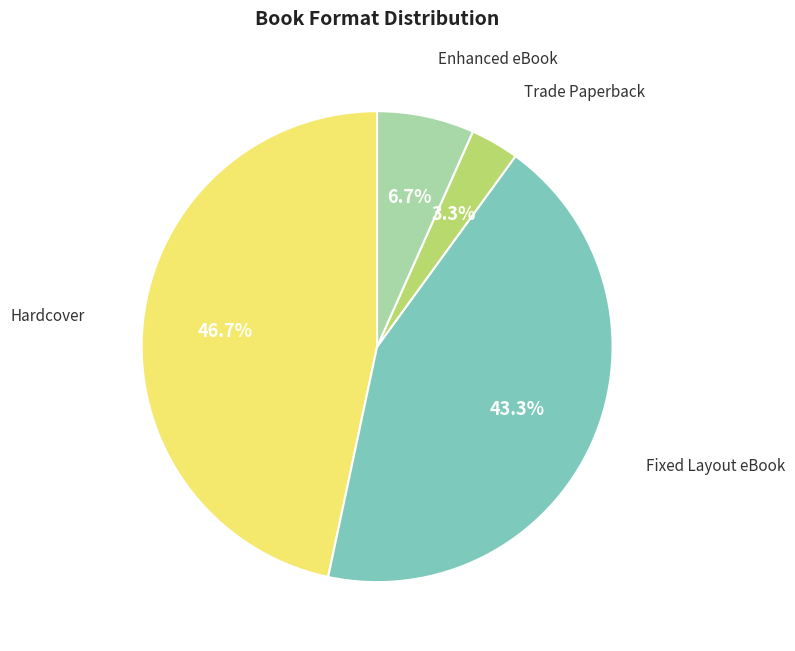

Does any single category account for the majority?

No